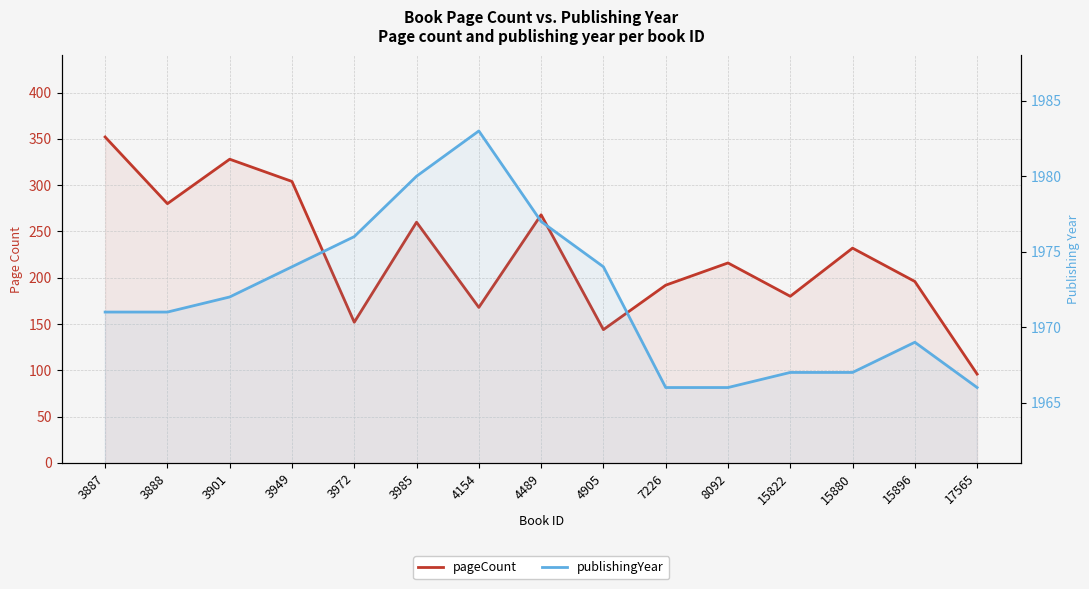

Which series changed the most between 4905 and 15880?

pageCount